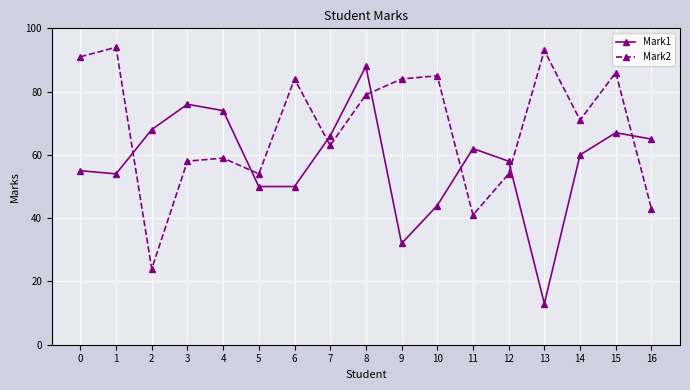

How many lines are shown in the chart?

2